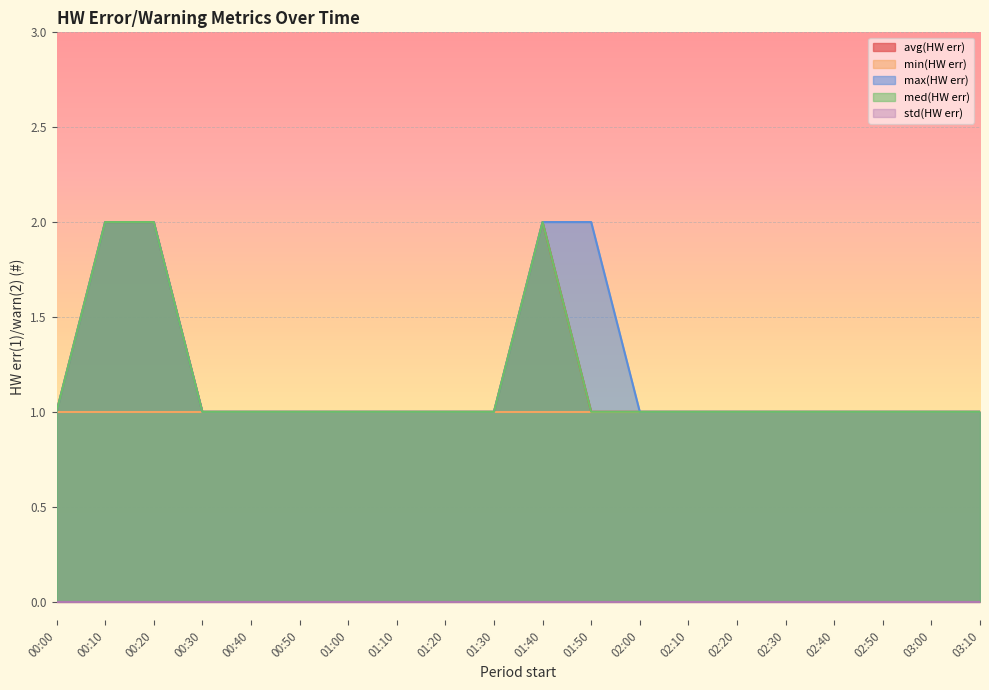

Does the chart display data point markers on the line(s)?

No